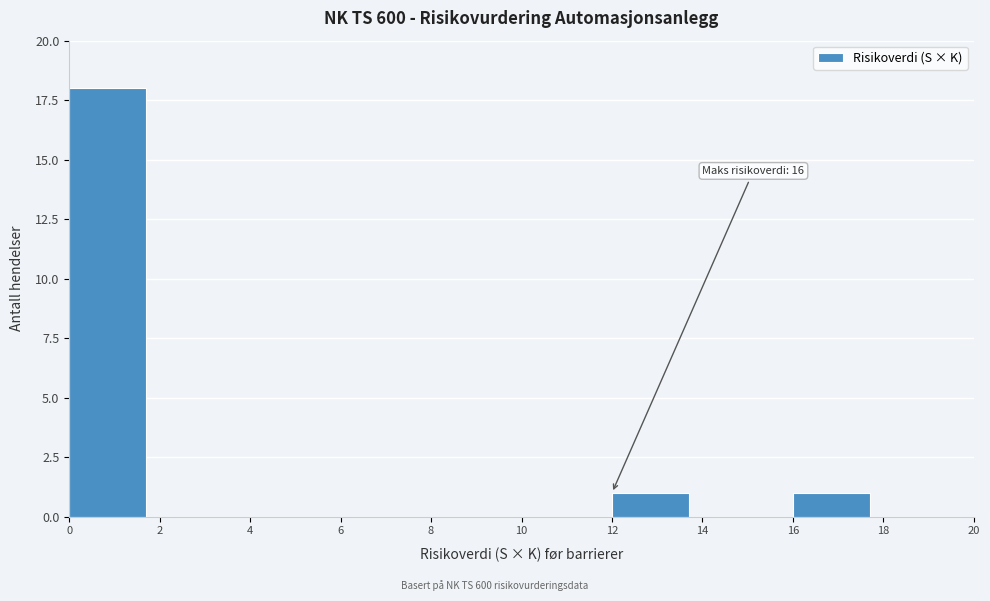

Over which range of the x-axis is the bar tallest?

0 to 2